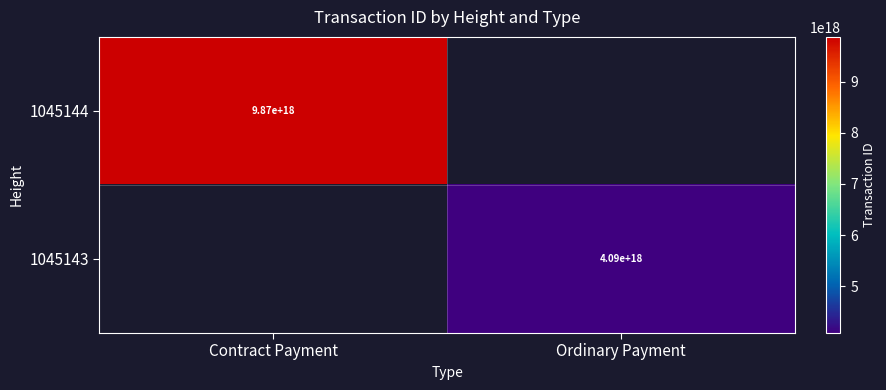

The value of 1045143 at Ordinary Payment is 4090000000000000000. True or false?

True